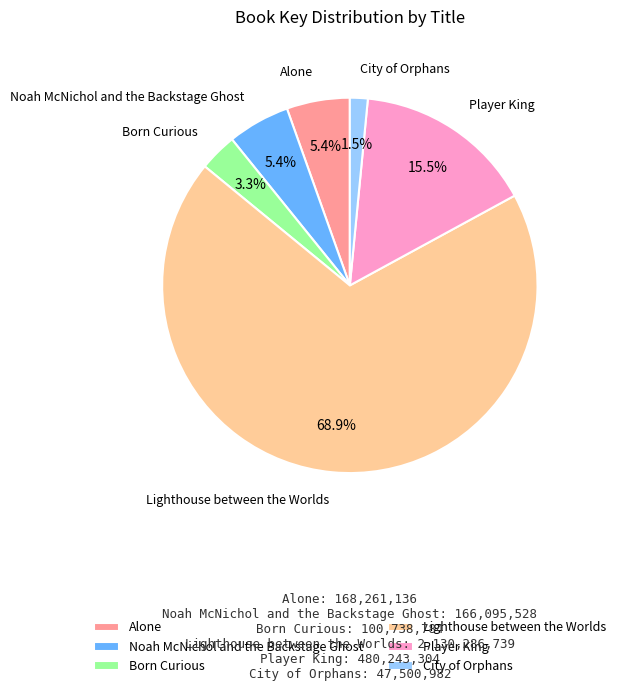

Which category accounts for the majority?

Lighthouse between the Worlds